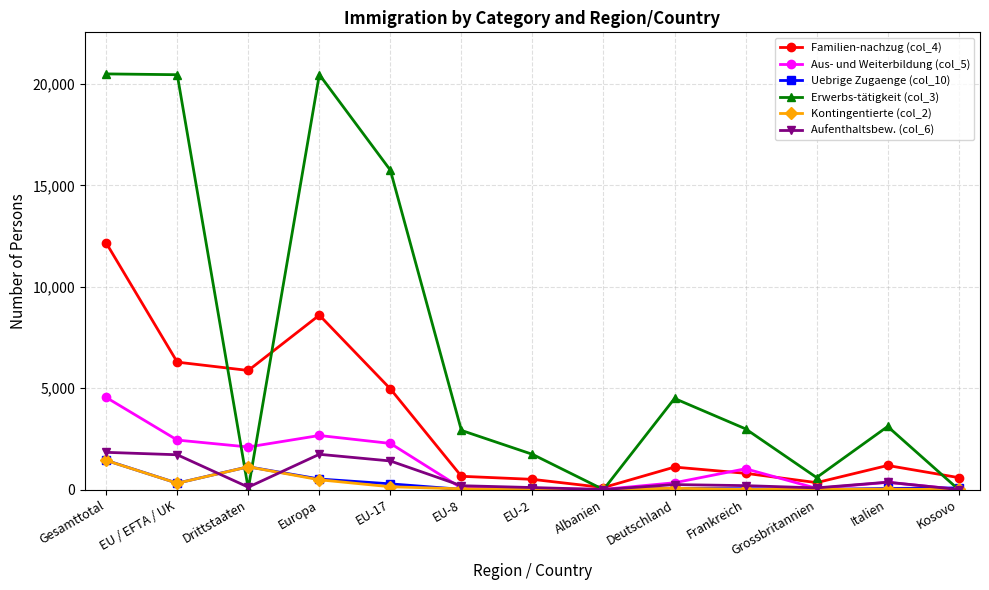

Is this an area chart (filled region under the line)?

No